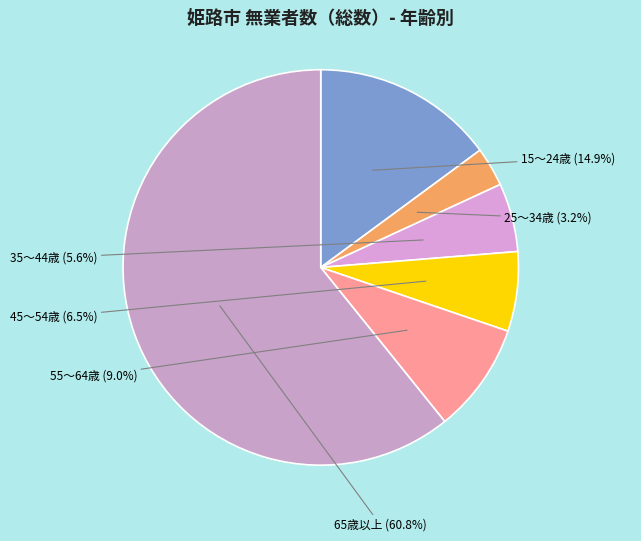

How many slices are in this pie chart?

6